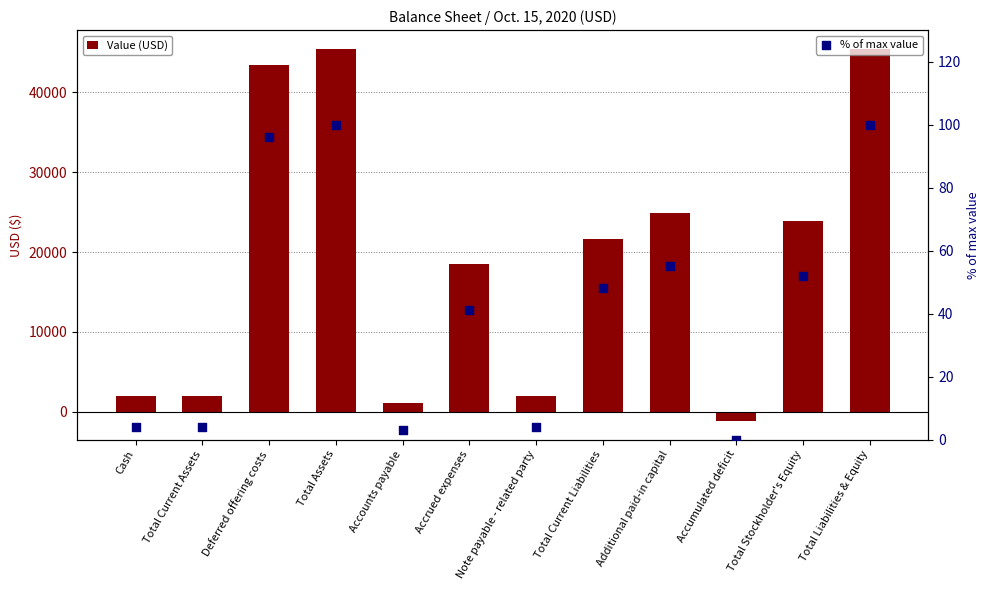

Which series reaches the minimum Y coordinate?

Value (USD)